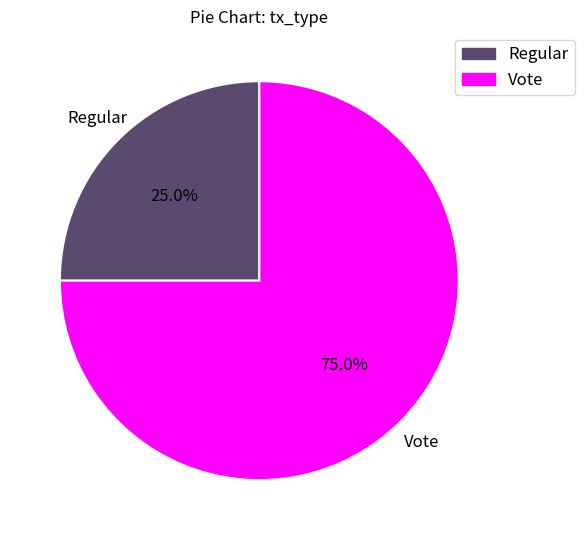

The Vote slice represents 83% of the pie. True or false?

False